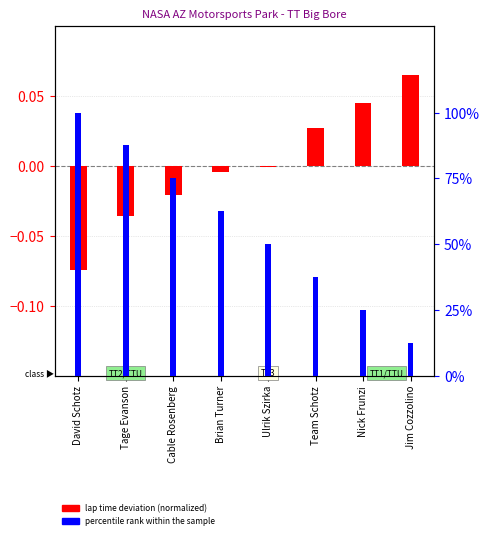

How many bars are there in each group?

2